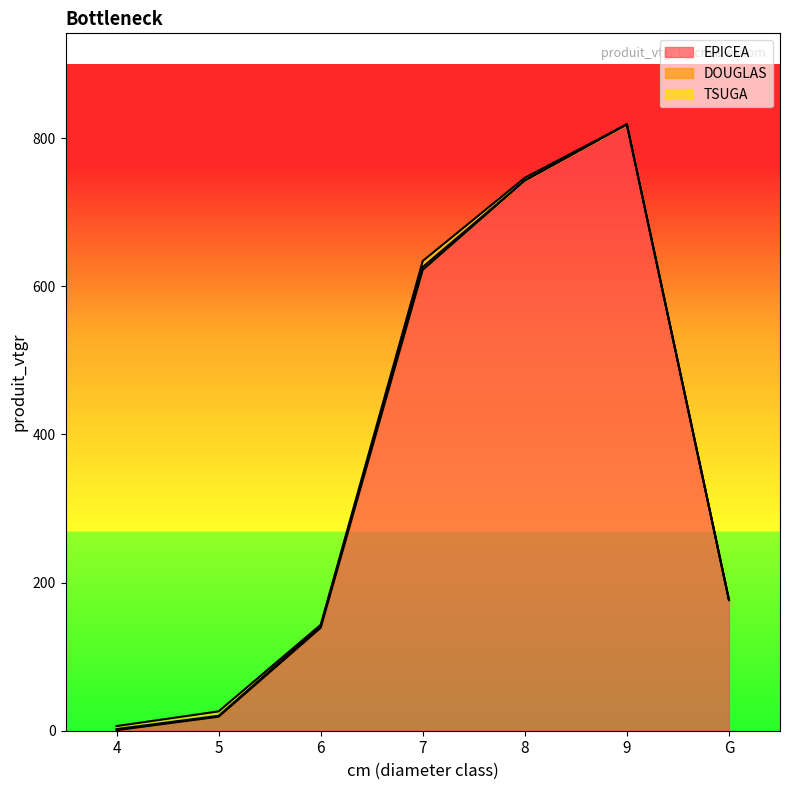

What is the label of the 5th point from the right?

6